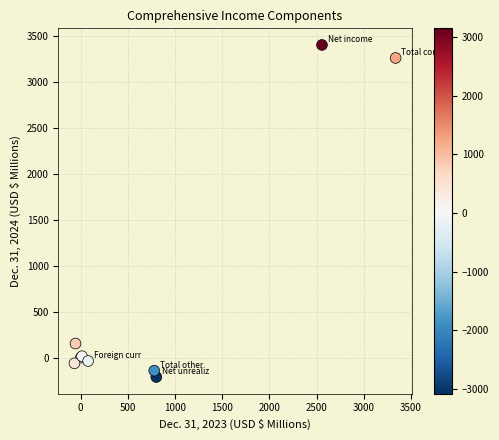

What Y value in the scatter plot is closest to 1595?

153